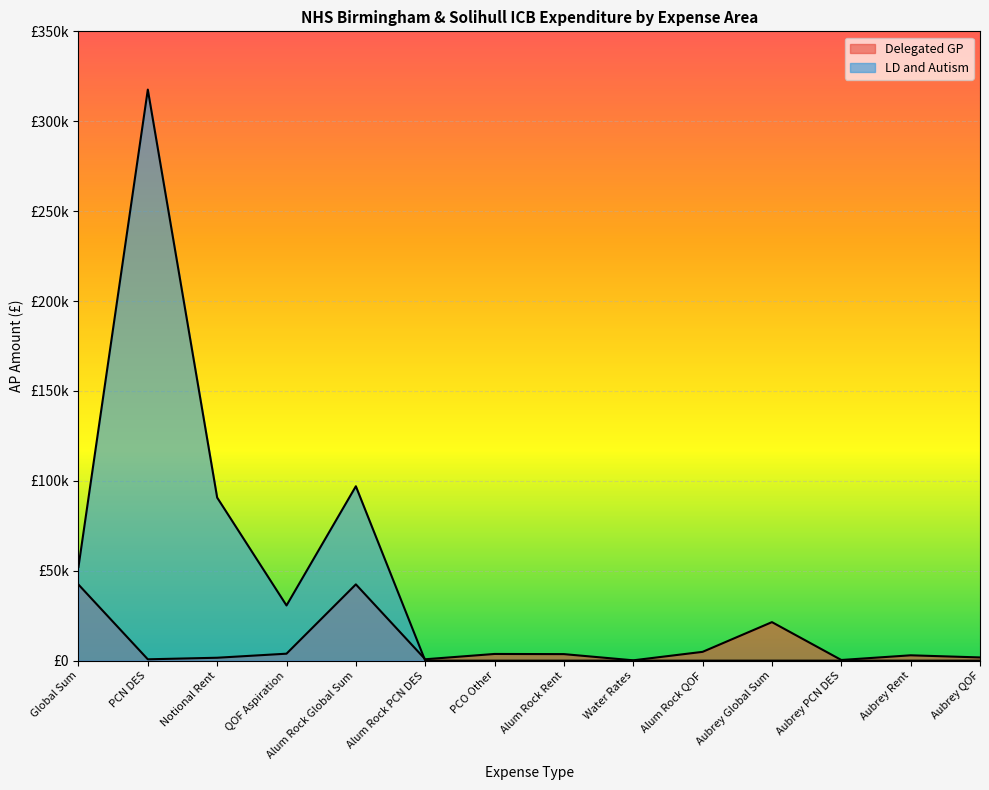

List the series in order of their peak value, lowest first.

Delegated GP, LD and Autism